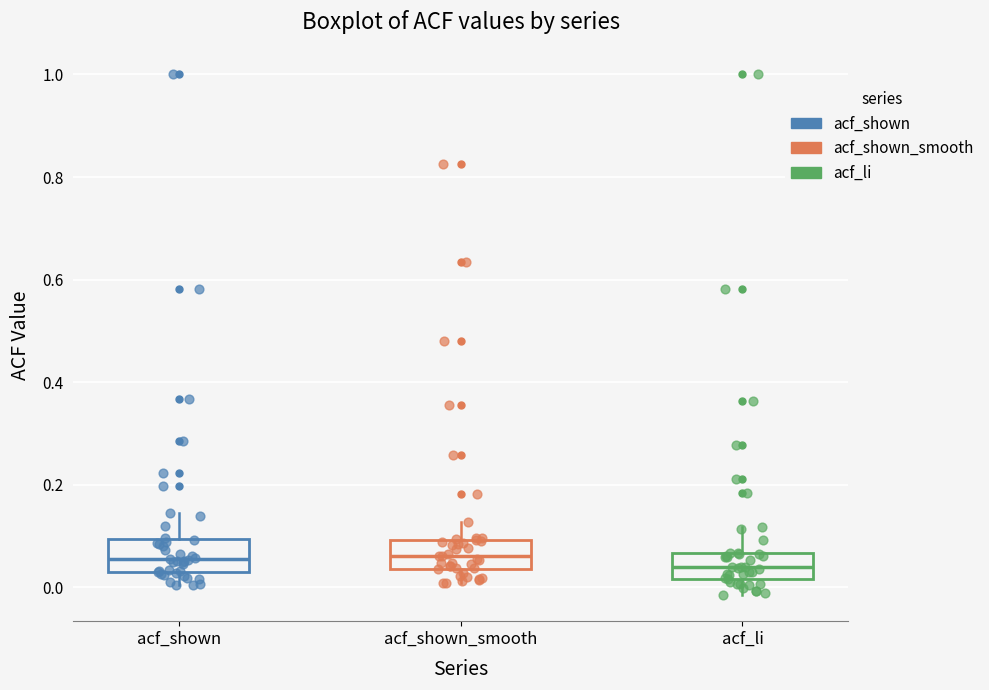

Reading left to right, transcribe this box plot: for each box, give where its median line is, the range the box spans, and where its two whiskers end, as read against the y-axis. The values are not printed on the chart, so give them approximately, as read against the axis.

acf_shown: median 0.06, box 0.04 to 0.10, whiskers 0.00 to 0.14
acf_shown_smooth: median 0.06, box 0.04 to 0.10, whiskers 0.00 to 0.12
acf_li: median 0.04, box 0.02 to 0.06, whiskers -0.02 to 0.12